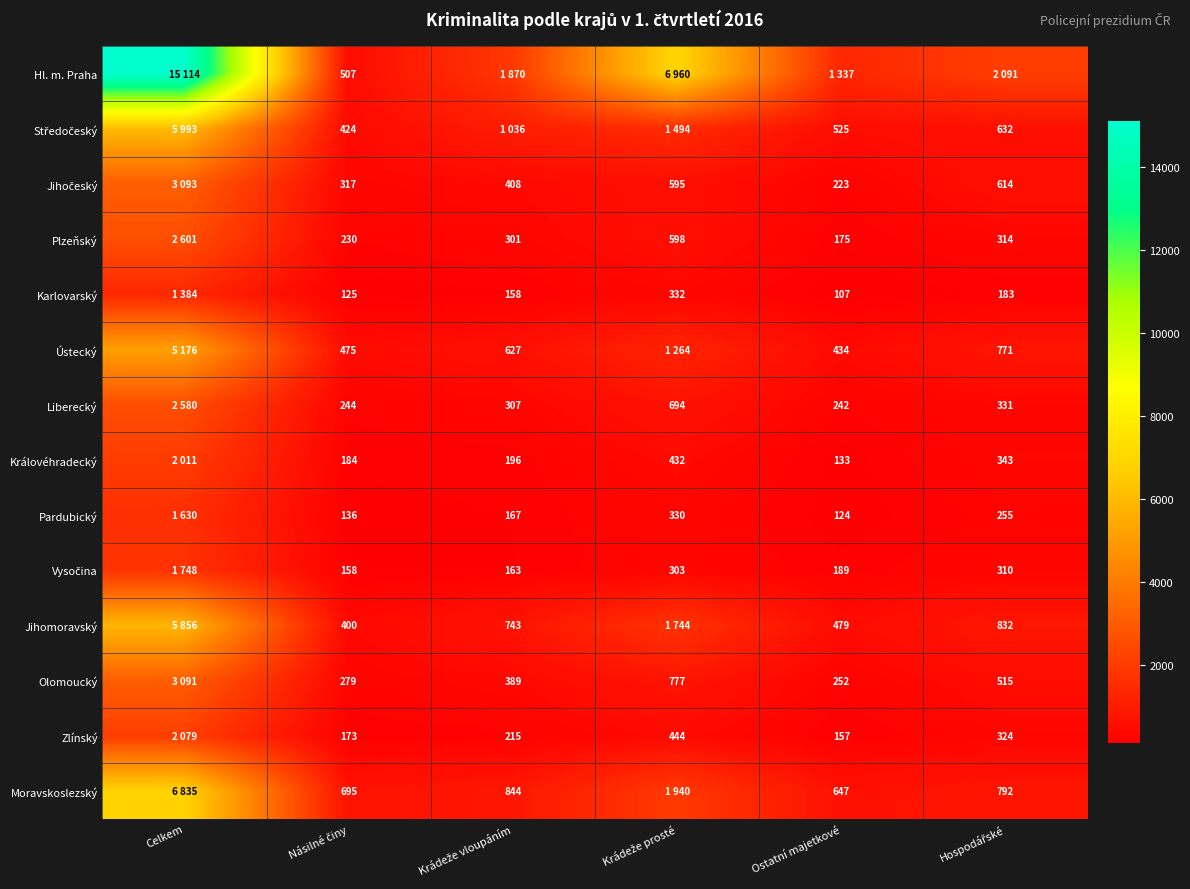

True or false: Zlínský has a value of 157 at Ostatní majetkové.

True